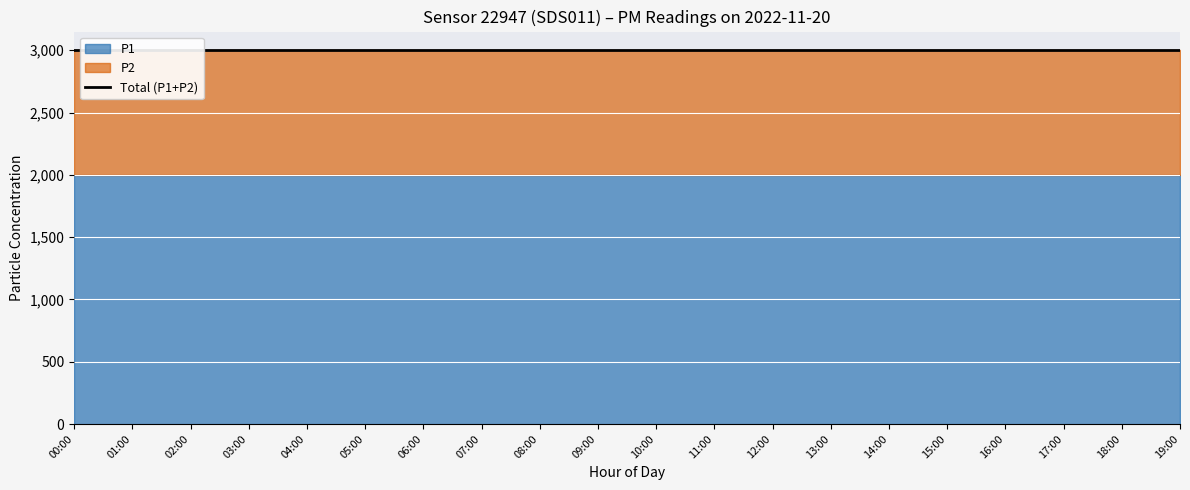

What is the value of the P2 point at the 13th from the left?

999.9